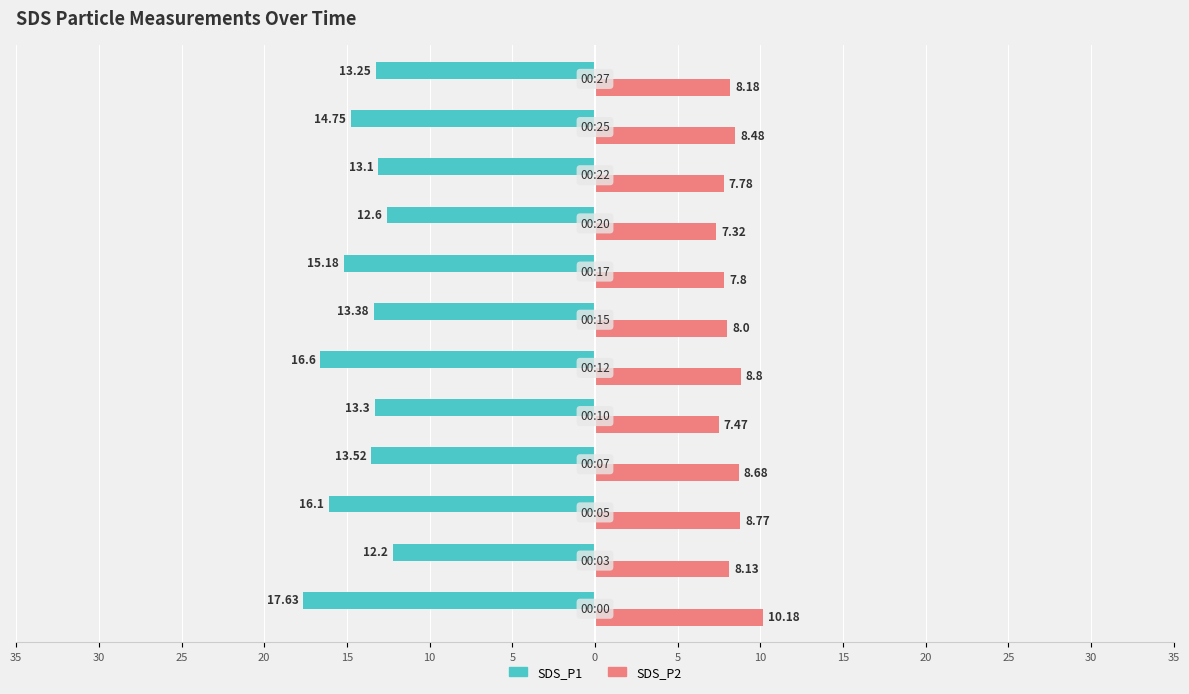

Reading left to right, what are all the values shown in this chart?

SDS_P1: -17.6	-12.2	-16.1	-13.5	-13.3	-16.6	-13.4	-15.2	-12.6	-13.1	-14.8	-13.2
SDS_P2: 10.2	8.1	8.8	8.7	7.5	8.8	8.0	7.8	7.3	7.8	8.5	8.2